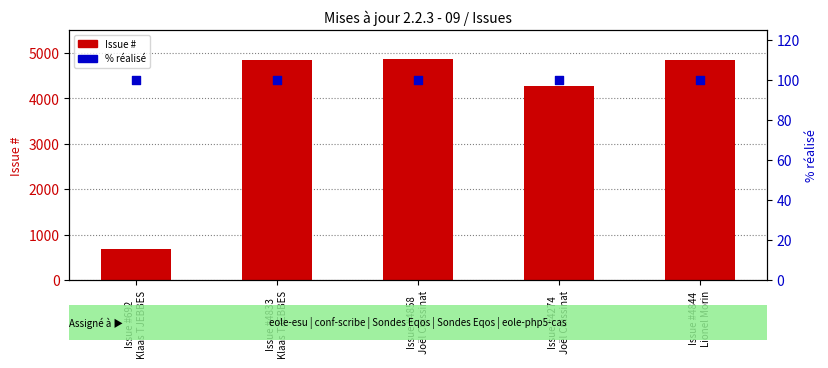

Which series reaches the minimum Y coordinate?

% réalisé